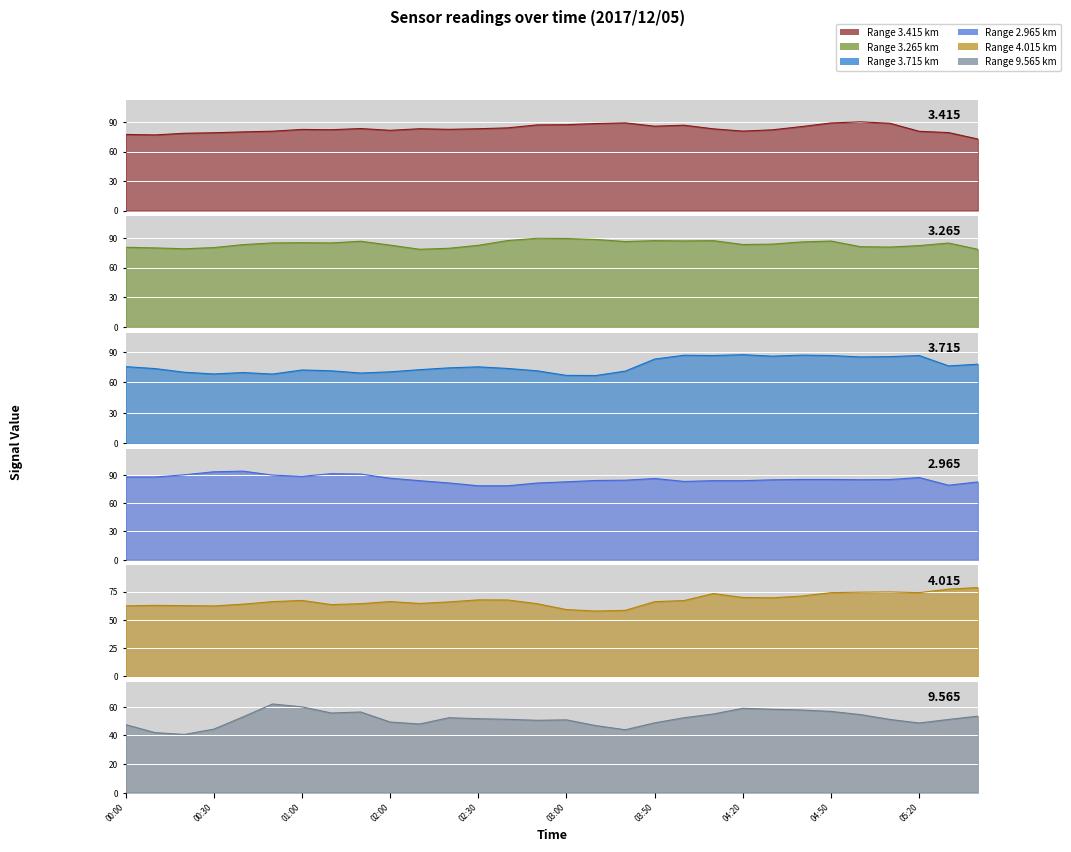

What is the greatest value displayed?

93.9